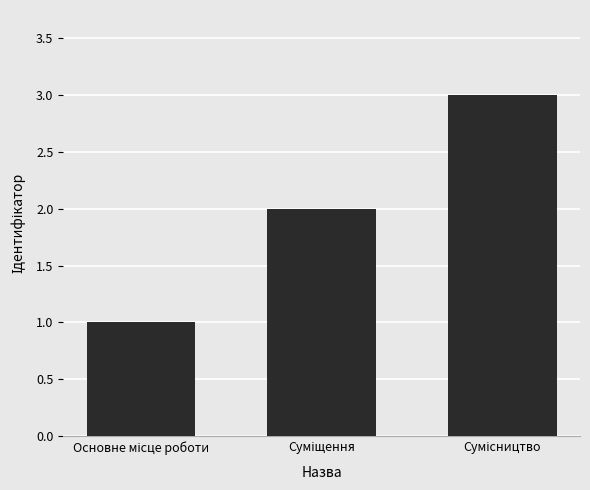

Reading left to right, transcribe all the data shown in this chart.

1	2	3